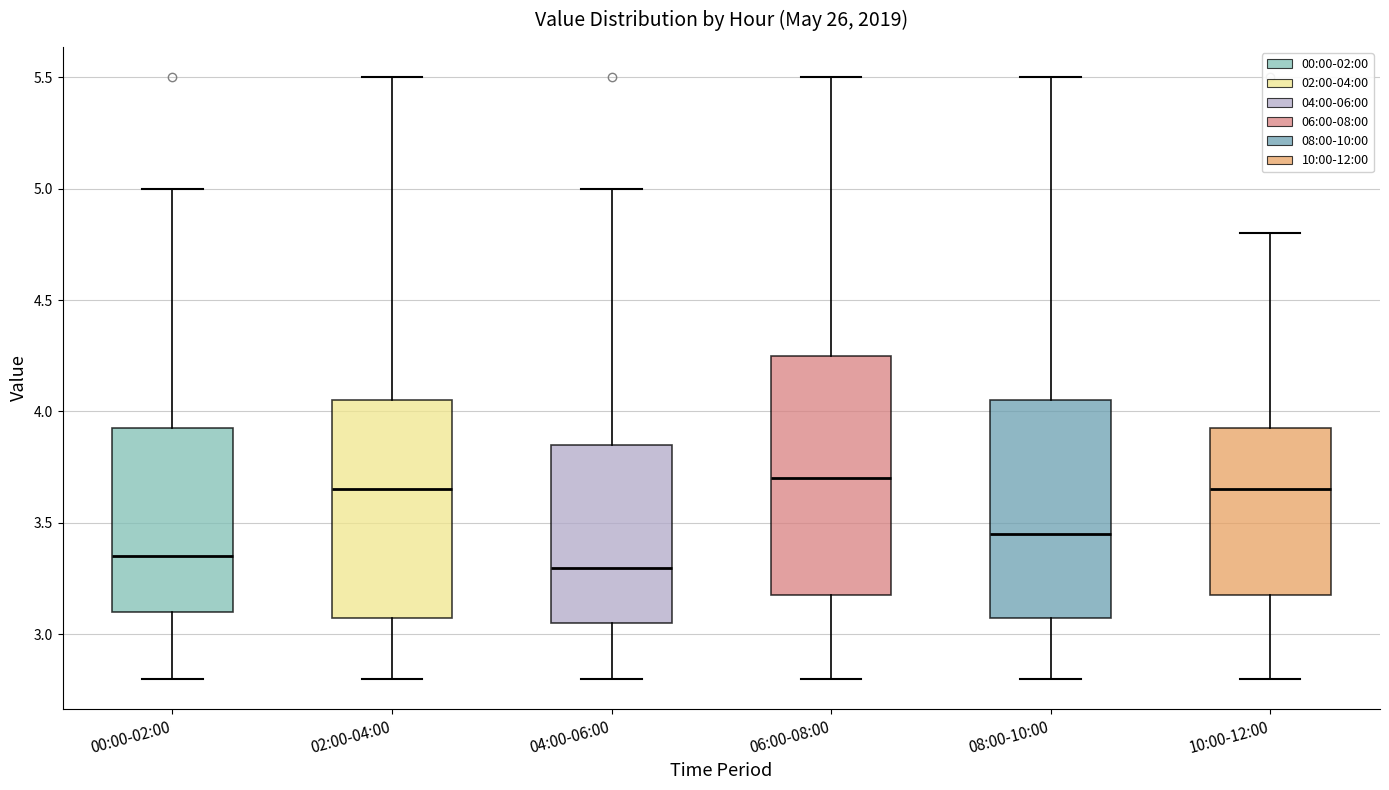

Reading left to right, read every box against the y-axis: the position of its median line, the range the box covers, and the ends of its whiskers. The values are not printed on the chart, so give them approximately, as read against the axis.

00:00-02:00: median 3.35, box 3.10 to 3.95, whiskers 2.80 to 5.00
02:00-04:00: median 3.65, box 3.10 to 4.05, whiskers 2.80 to 5.50
04:00-06:00: median 3.30, box 3.05 to 3.85, whiskers 2.80 to 5.00
06:00-08:00: median 3.70, box 3.20 to 4.25, whiskers 2.80 to 5.50
08:00-10:00: median 3.45, box 3.10 to 4.05, whiskers 2.80 to 5.50
10:00-12:00: median 3.65, box 3.20 to 3.95, whiskers 2.80 to 4.80